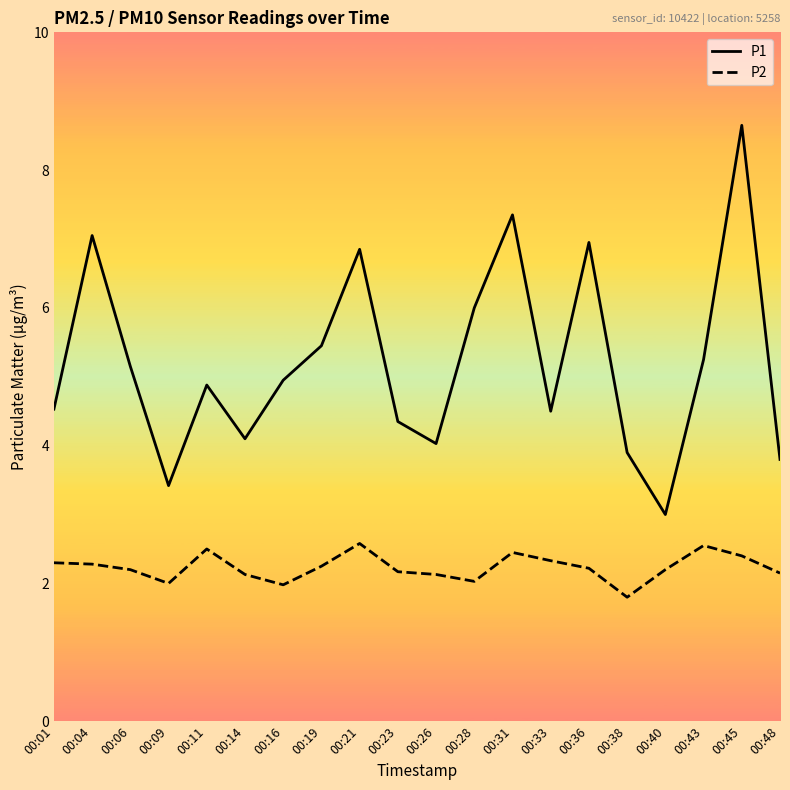

Which series changed the most between 00:14 and 00:43?

P1